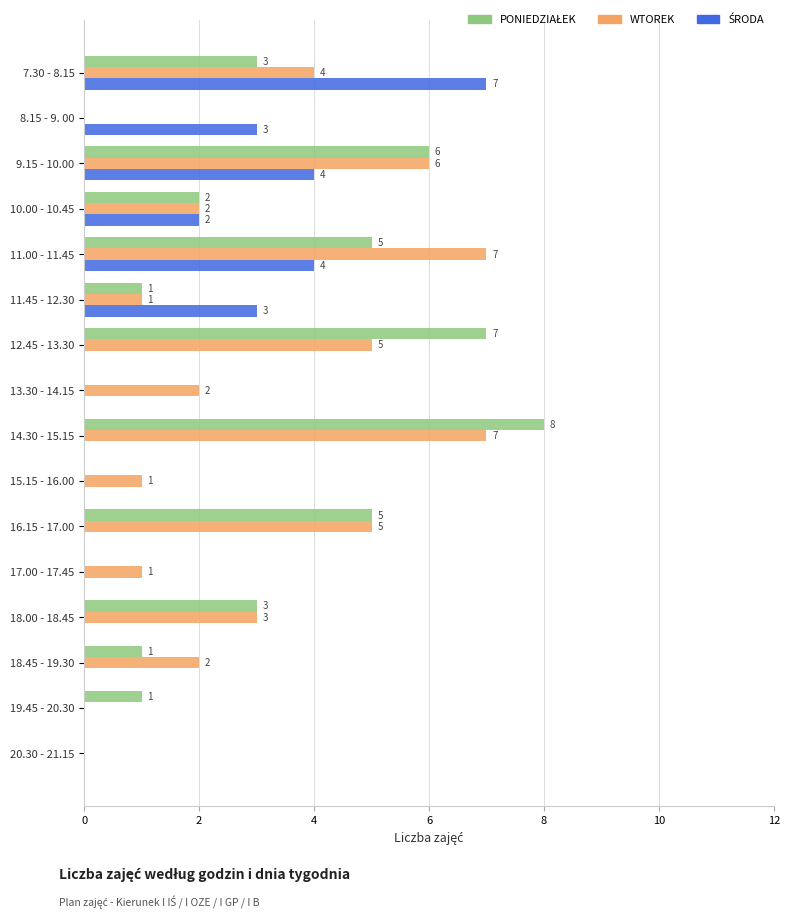

At which label is WTOREK closest to 3?

18.00 - 18.45